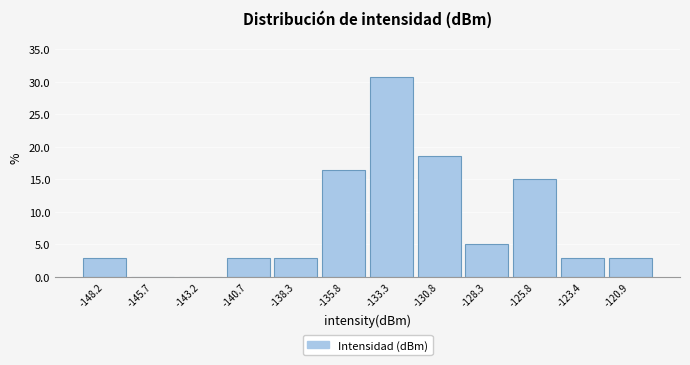

Reading left to right, extract all data points from this chart.

-148.2=2.9	-145.7=0.0	-143.2=0.0	-140.7=2.9	-138.3=2.9	-135.8=16.4	-133.3=30.7	-130.8=18.6	-128.3=5.0	-125.8=15.0	-123.4=2.9	-120.9=2.9